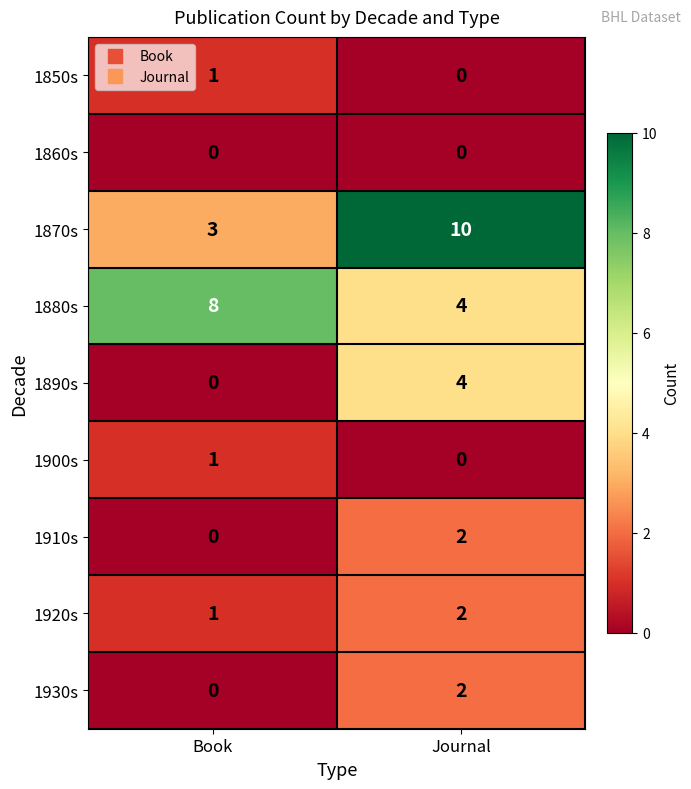

True or false: 1880s has a value of 2 at Book.

False